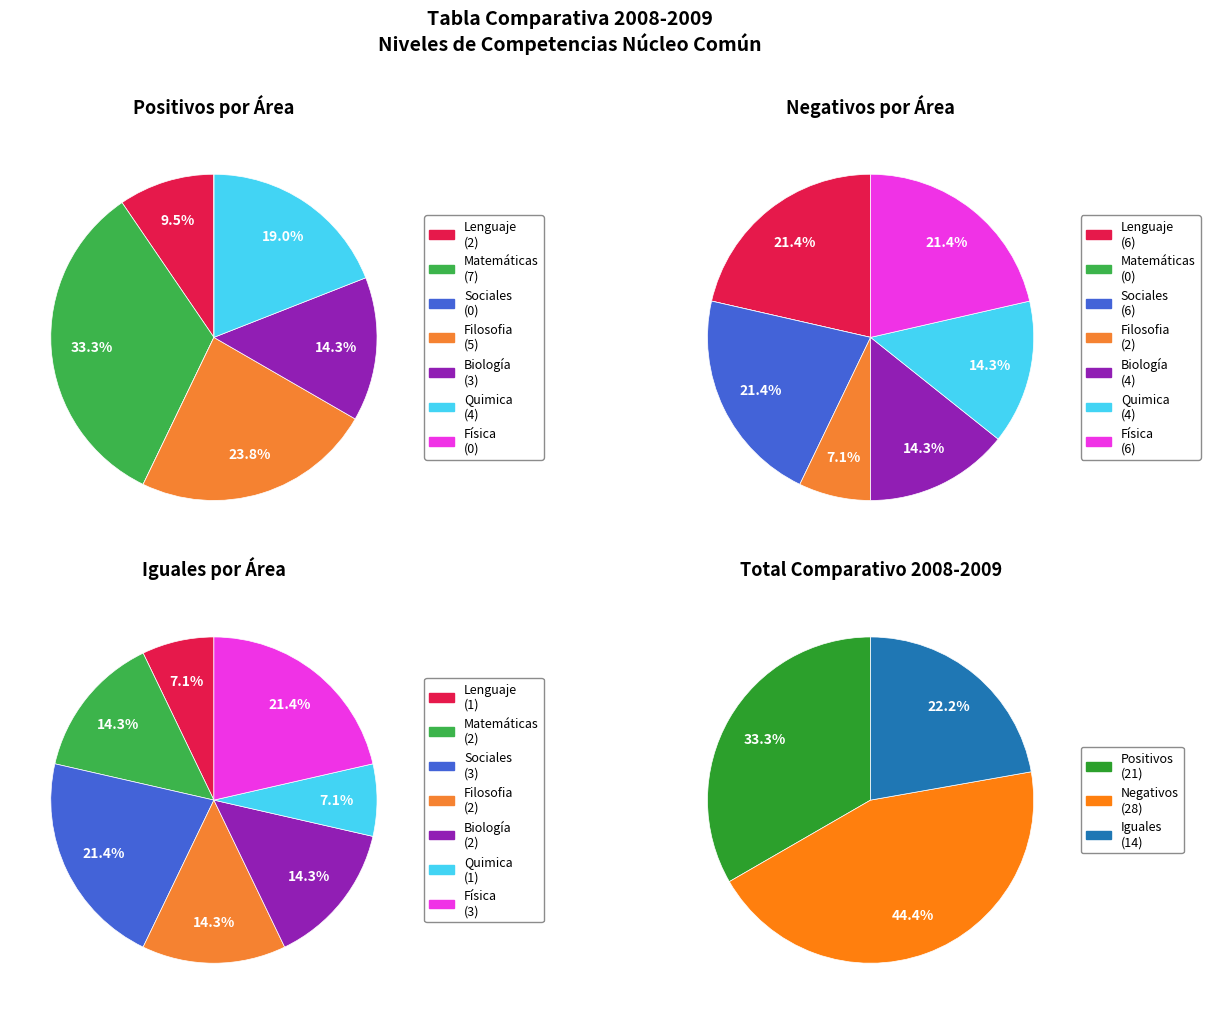

How many slices are in this pie chart?

7